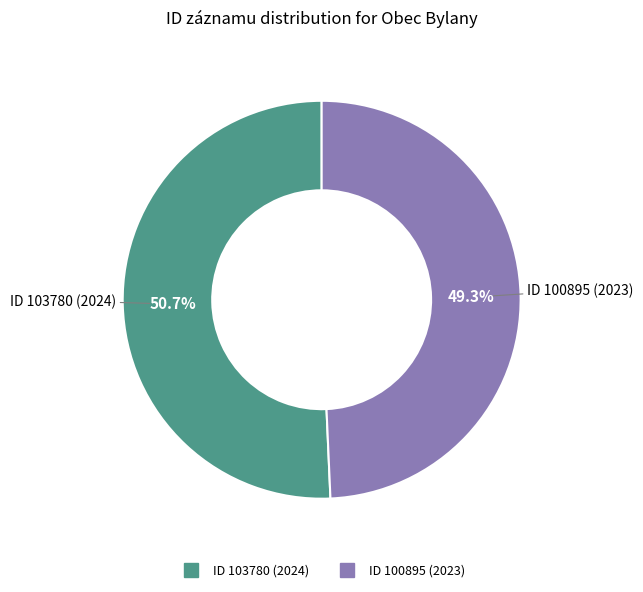

Is it true that ID 100895 (2023) is 49% of the pie?

True